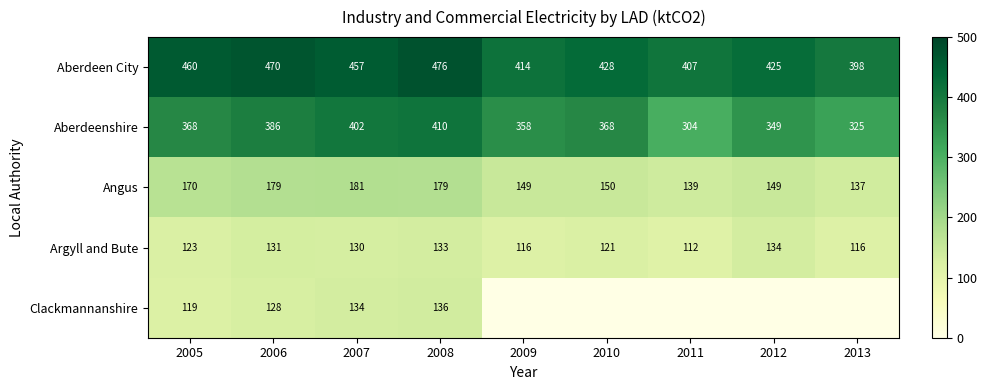

Between 2005 and 2008, which series saw the biggest shift?

Aberdeenshire